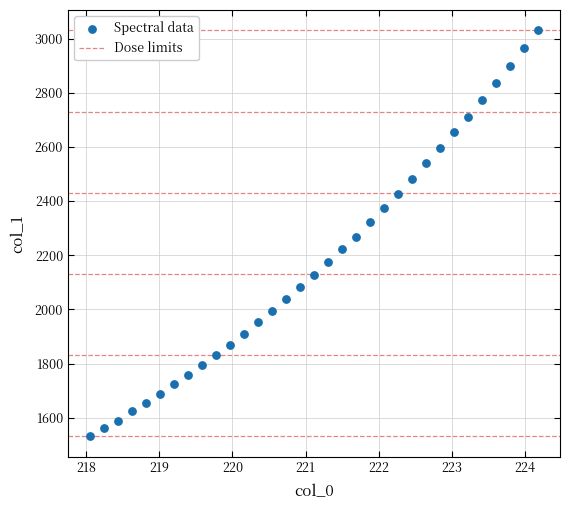

What is the range of X values (max minus min)?

6.1